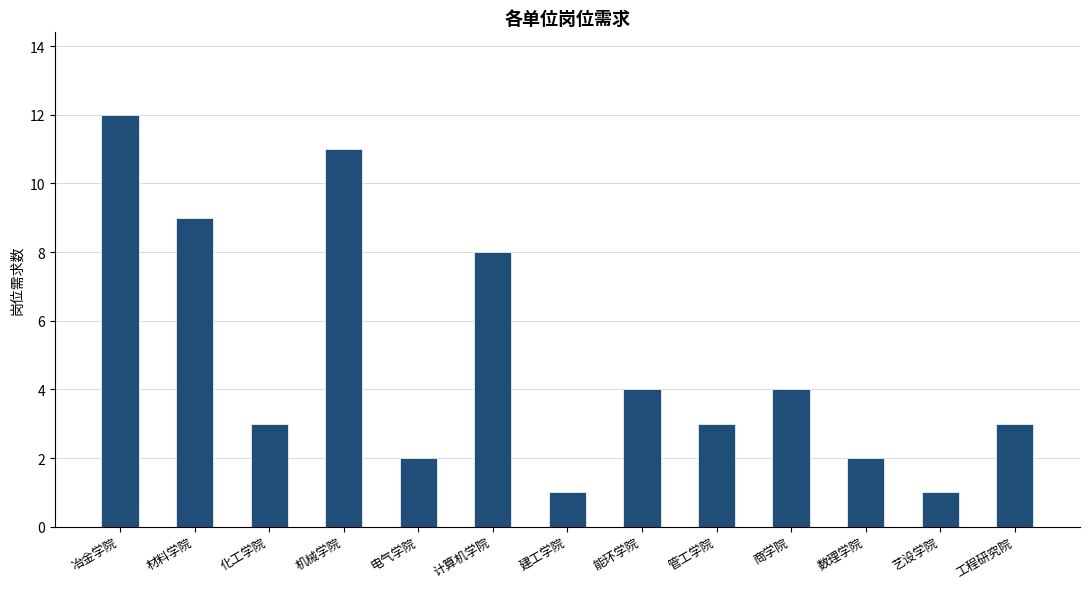

Reading right to left, extract all data points from this chart.

工程研究院=3	艺设学院=1	数理学院=2	商学院=4	管工学院=3	能环学院=4	建工学院=1	计算机学院=8	电气学院=2	机械学院=11	化工学院=3	材料学院=9	冶金学院=12